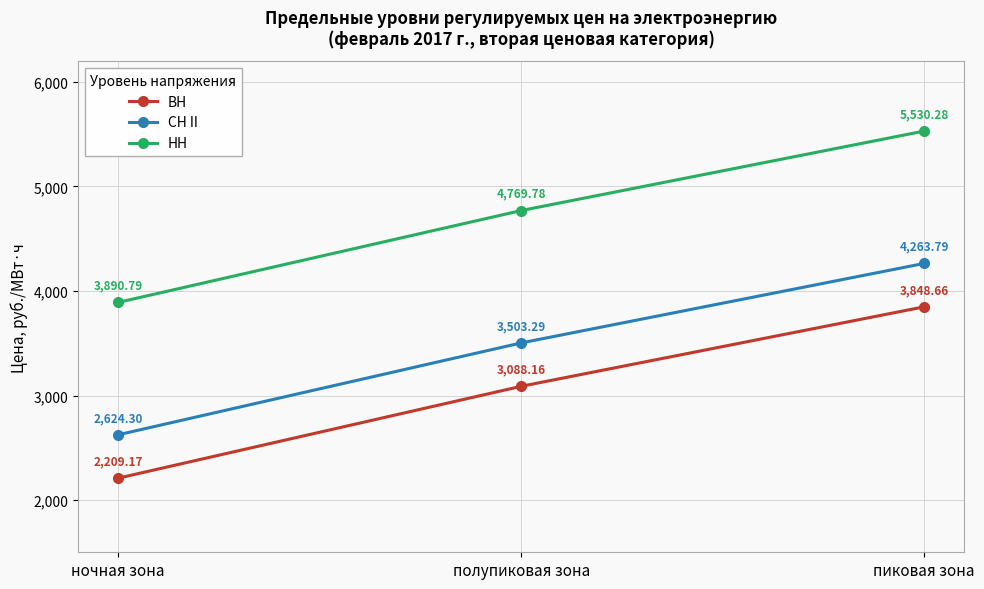

Reading left to right, what are all the values shown in this chart?

ВН: ночная зона=2209.2	полупиковая зона=3088.2	пиковая зона=3848.7
СН II: ночная зона=2624.3	полупиковая зона=3503.3	пиковая зона=4263.8
НН: ночная зона=3890.8	полупиковая зона=4769.8	пиковая зона=5530.3